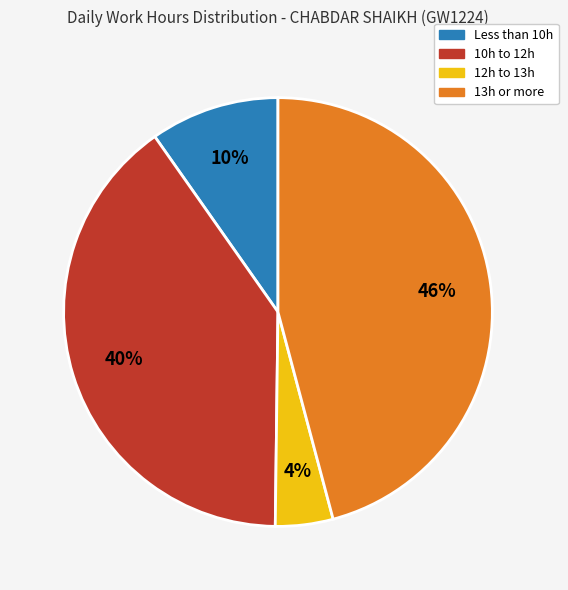

Does any single category account for the majority?

No